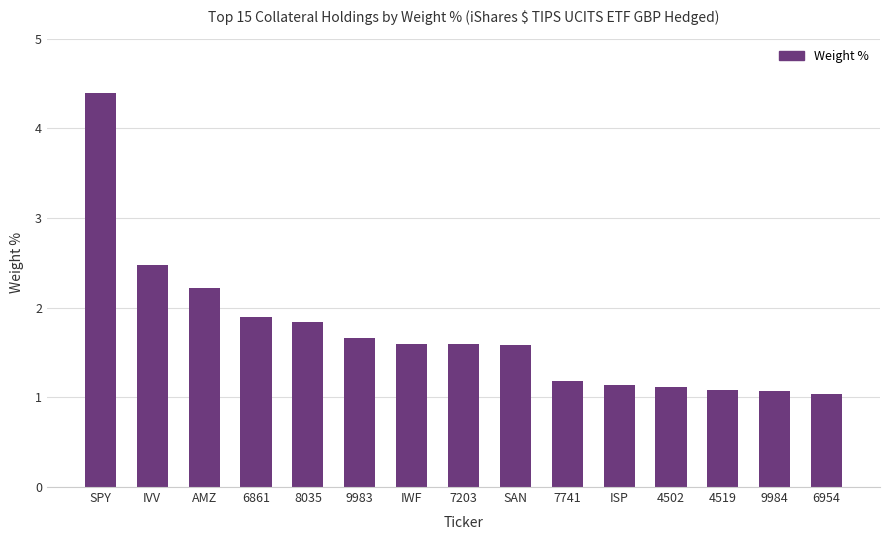

Reading right to left, list all the values displayed in this chart.

1.0	1.1	1.1	1.1	1.1	1.2	1.6	1.6	1.6	1.7	1.8	1.9	2.2	2.5	4.4